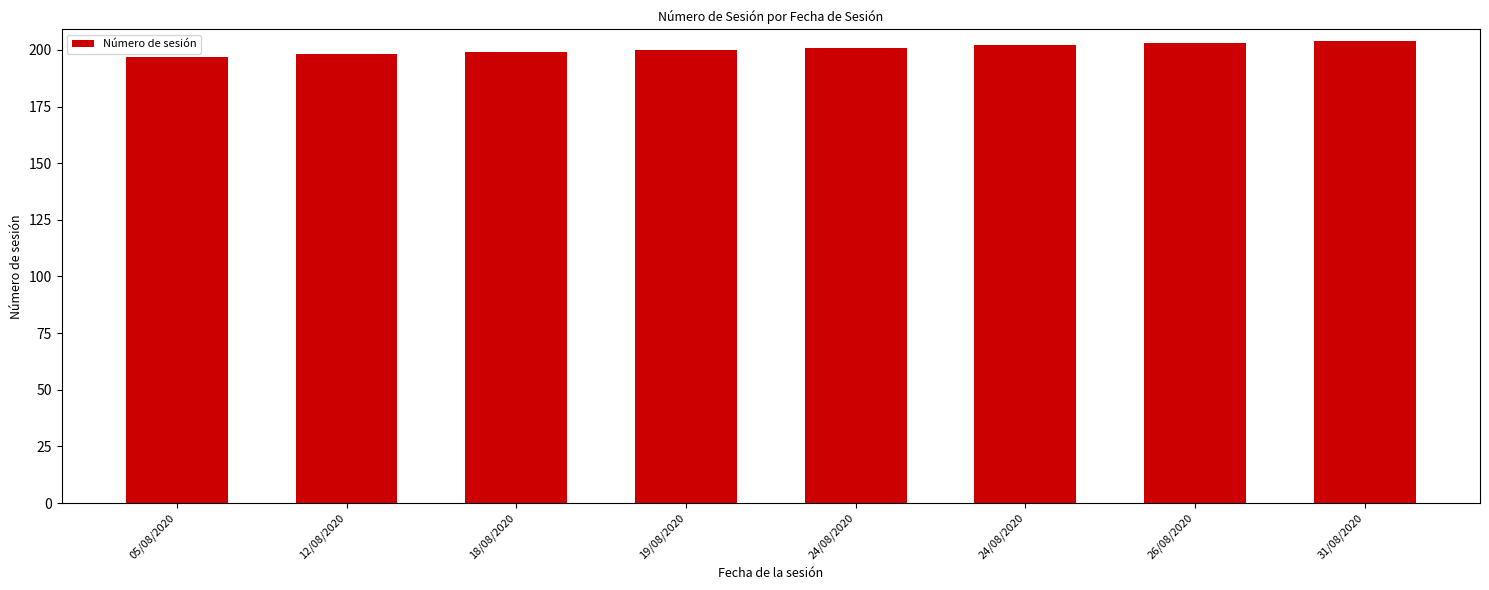

How many bars are there in total?

8